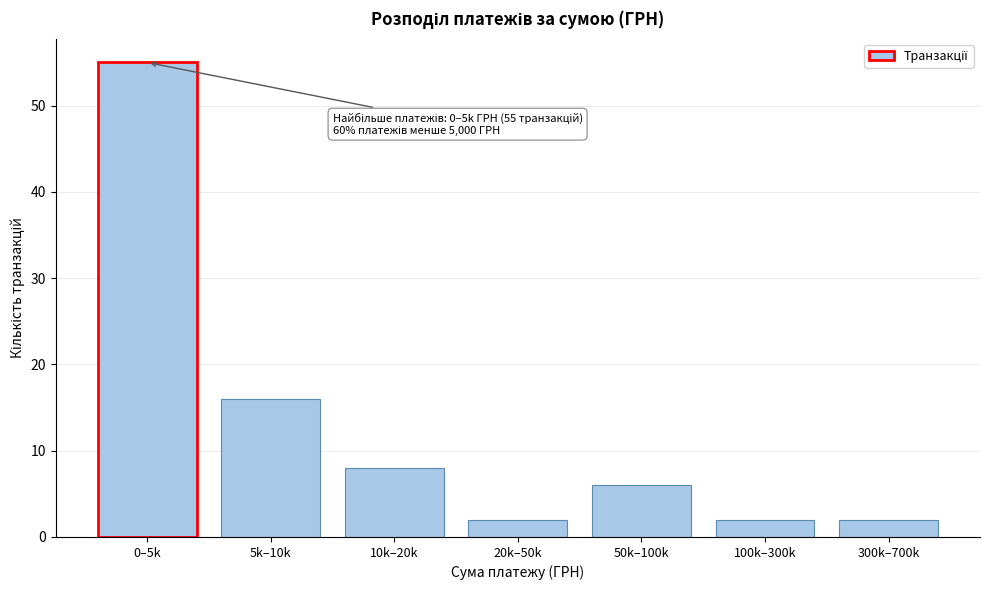

Reading right to left, what are all the values shown in this chart?

300k–700k=2	100k–300k=2	50k–100k=6	20k–50k=2	10k–20k=8	5k–10k=16	0–5k=55